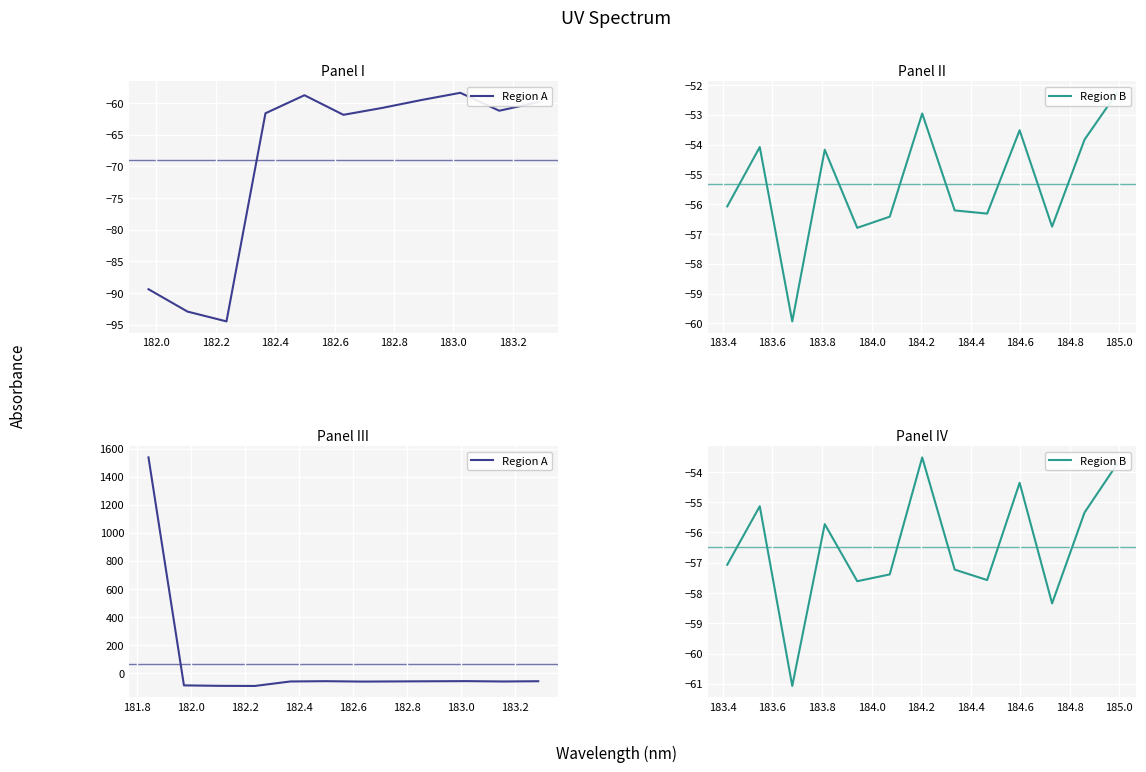

The Spectrum series shows 65.8 at 184.0735234058. True or false?

False